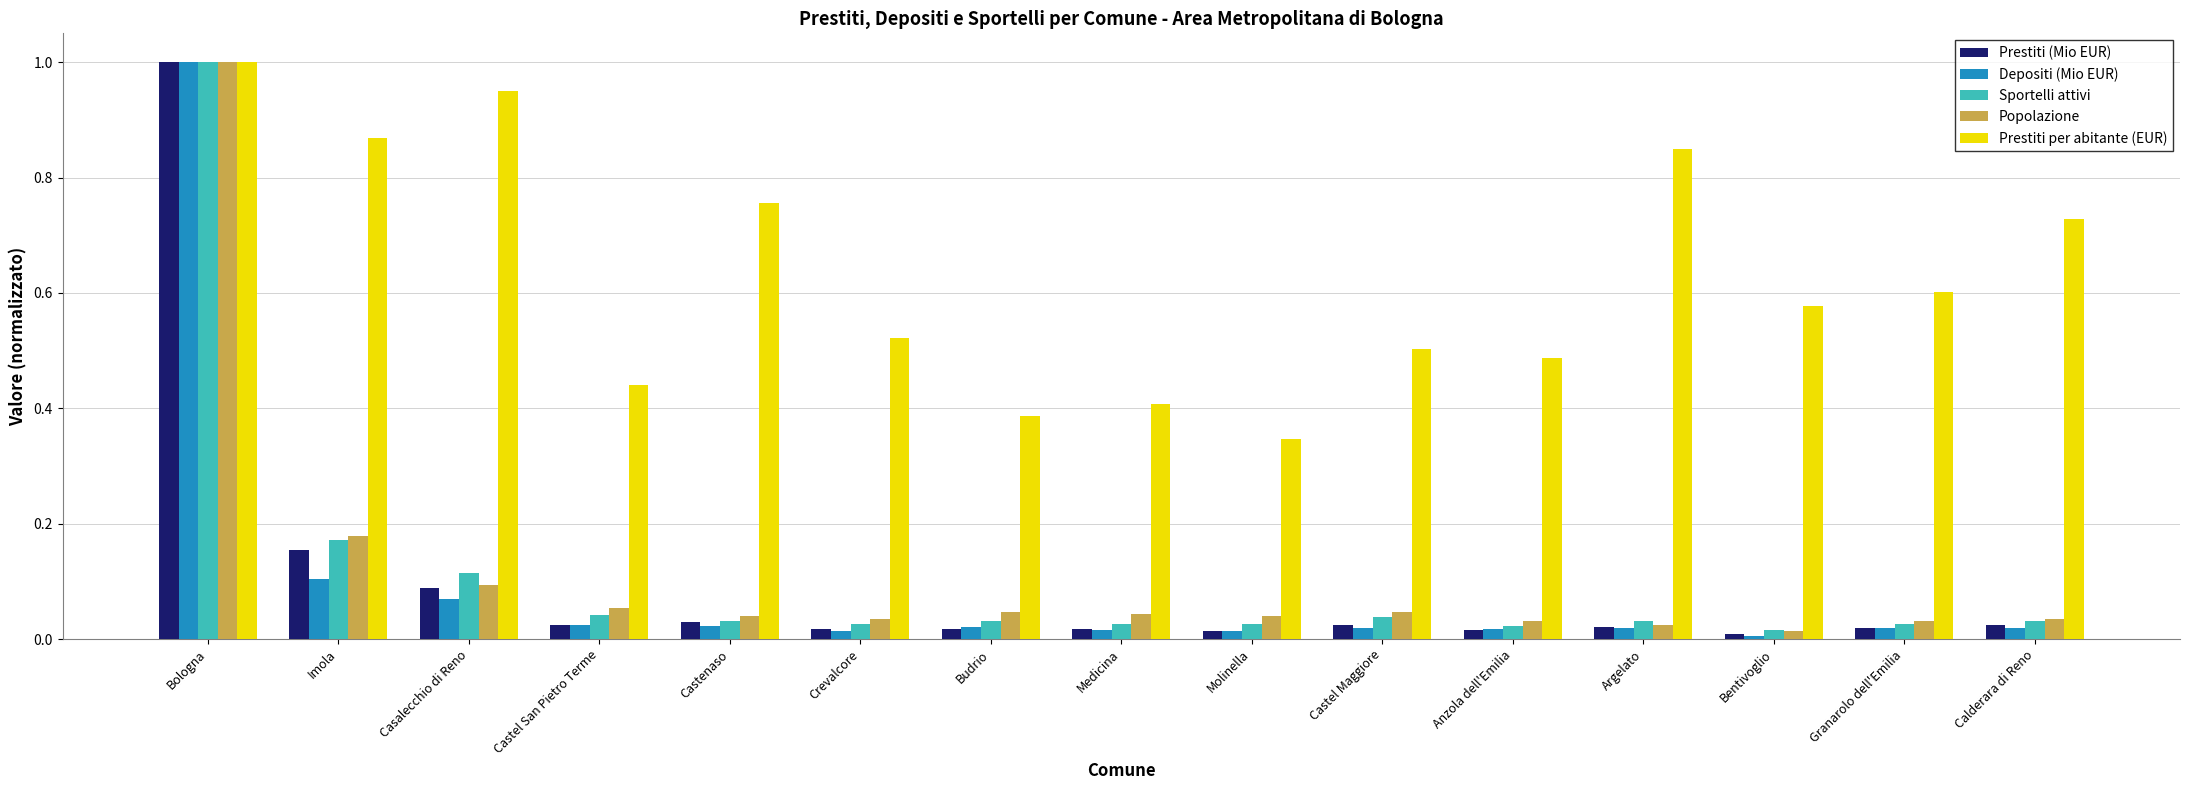

Does the chart contain stacked bars?

No